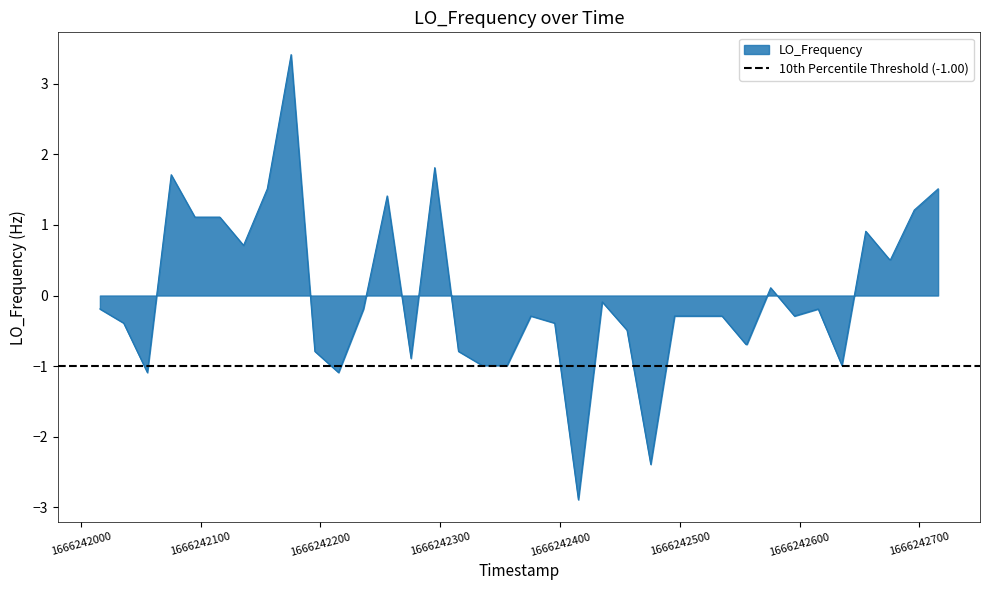

What is the lowest value of the LO_Frequency series?

-2.9